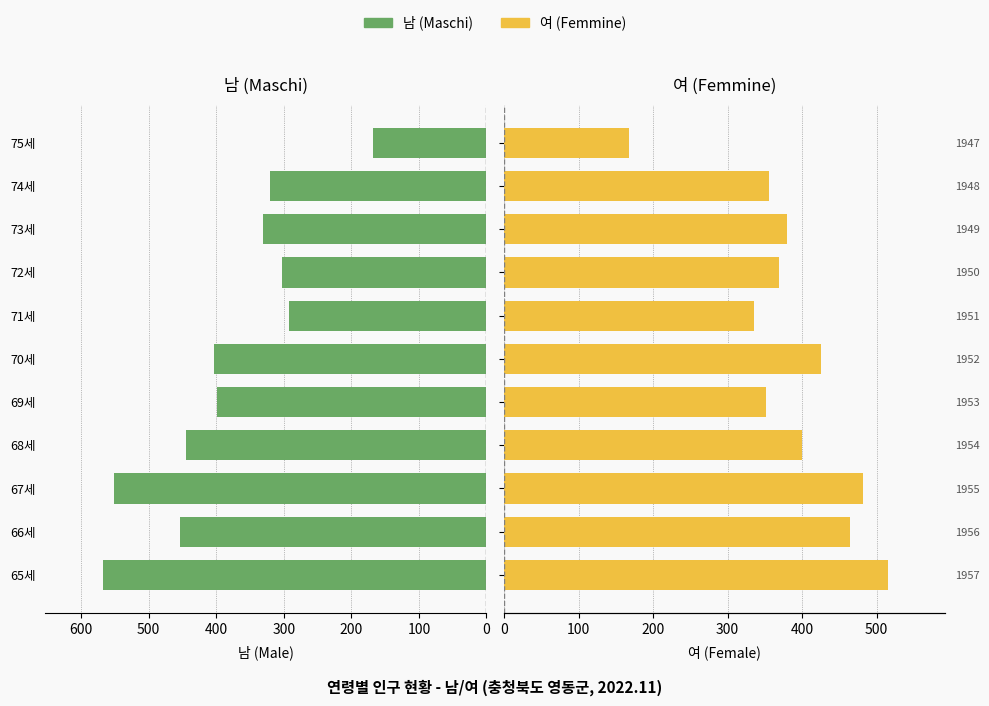

What is the average value of the 남 (Maschi) series?

385